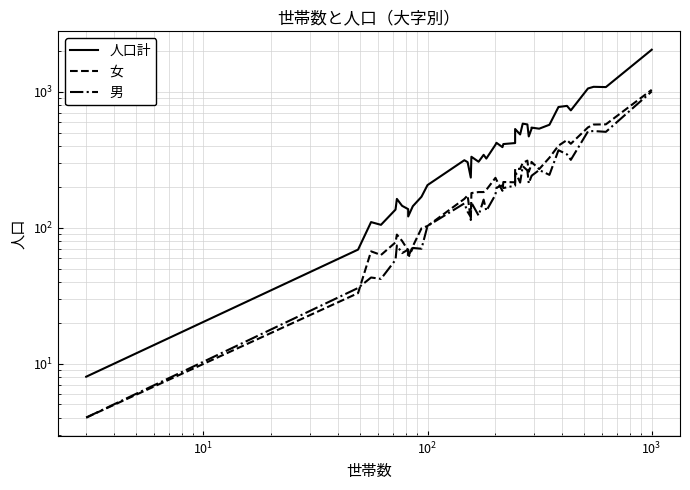

True or false: 男 and 人口計 cross at least once.

False